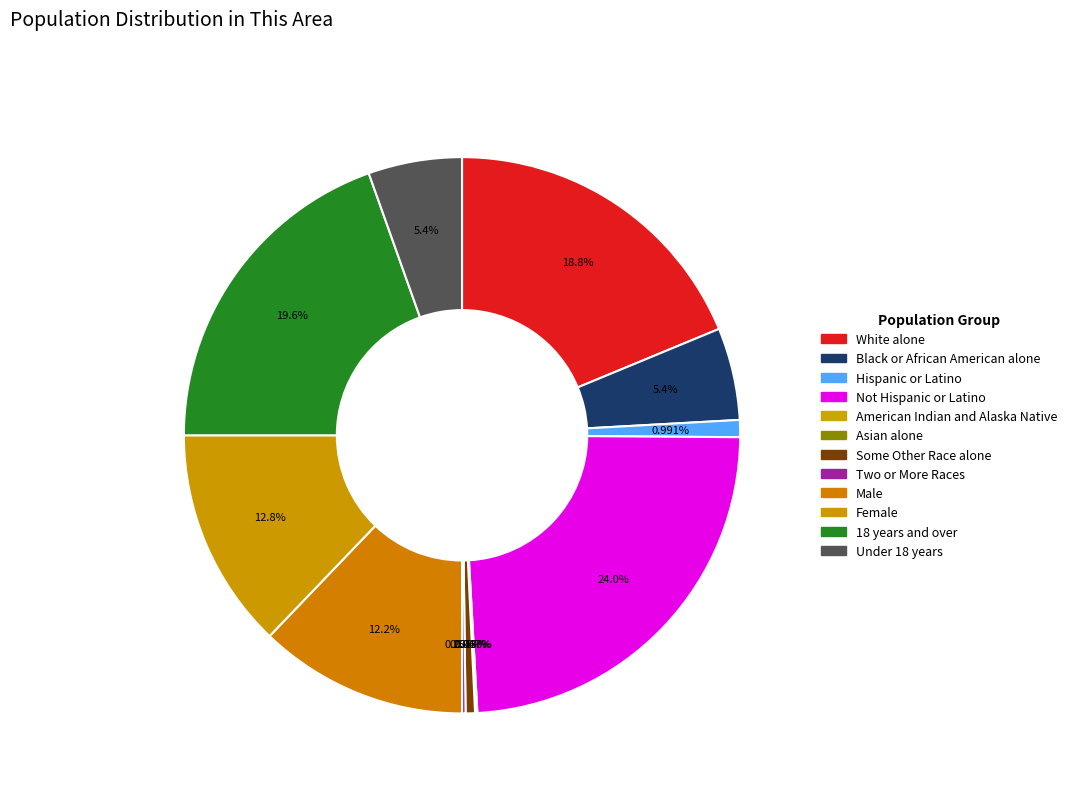

Count the number of slices in the pie.

12